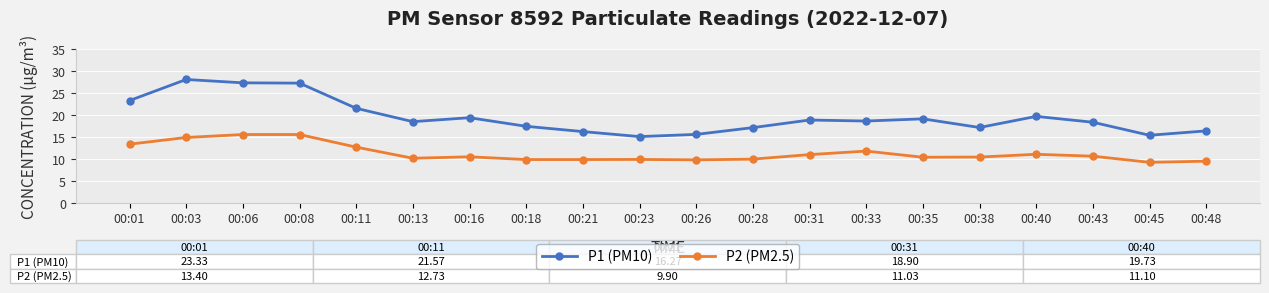

What is the approximate value of P1 (PM10) at 00:26?

15.6